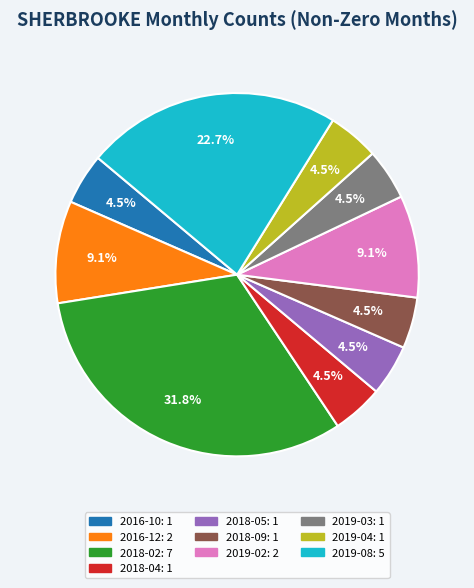

What is the total percentage of 2018-02 and 2019-04?

36.4%